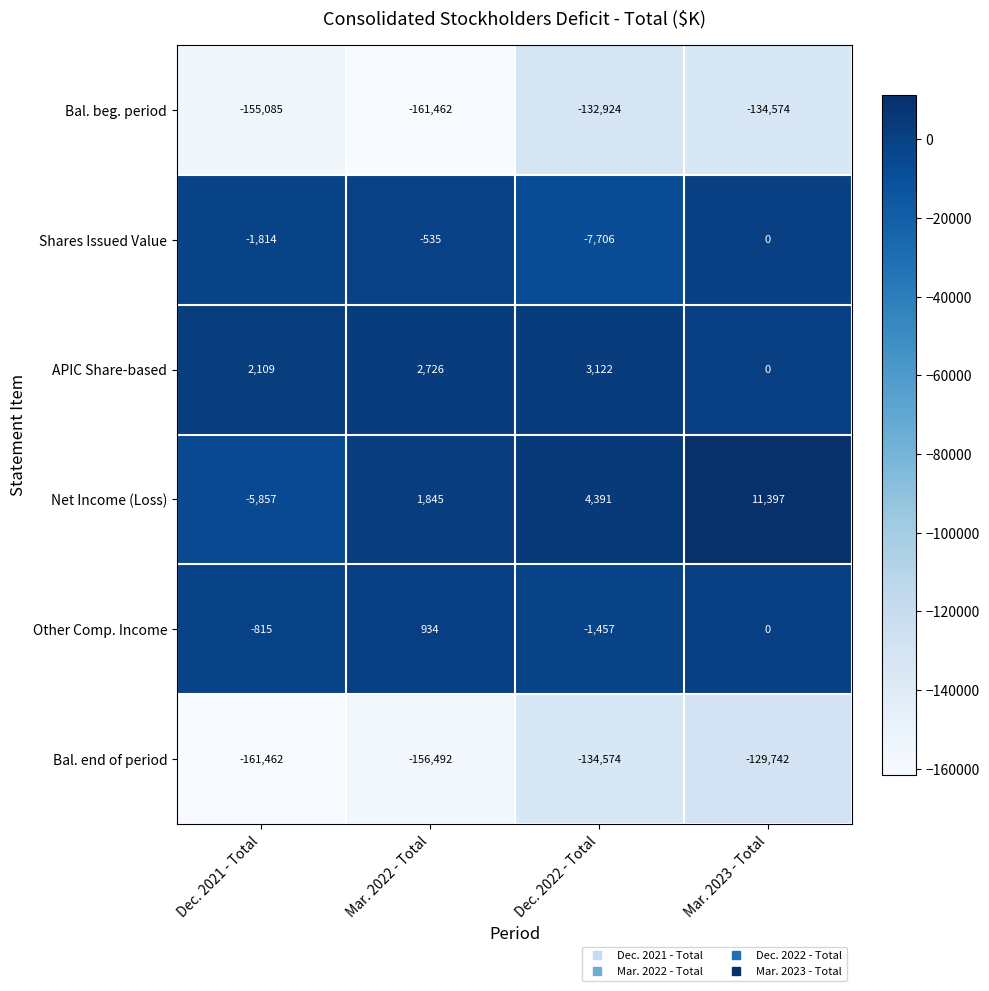

Reading left to right, extract all data points from this chart.

Bal. beg. period: Dec. 2021 - Total=-155085	Mar. 2022 - Total=-161462	Dec. 2022 - Total=-132924	Mar. 2023 - Total=-134574
Shares Issued Value: Dec. 2021 - Total=-1814	Mar. 2022 - Total=-535	Dec. 2022 - Total=-7706	Mar. 2023 - Total=0
APIC Share-based: Dec. 2021 - Total=2109	Mar. 2022 - Total=2726	Dec. 2022 - Total=3122	Mar. 2023 - Total=0
Net Income (Loss): Dec. 2021 - Total=-5857	Mar. 2022 - Total=1845	Dec. 2022 - Total=4391	Mar. 2023 - Total=11397
Other Comp. Income: Dec. 2021 - Total=-815	Mar. 2022 - Total=934	Dec. 2022 - Total=-1457	Mar. 2023 - Total=0
Bal. end of period: Dec. 2021 - Total=-161462	Mar. 2022 - Total=-156492	Dec. 2022 - Total=-134574	Mar. 2023 - Total=-129742